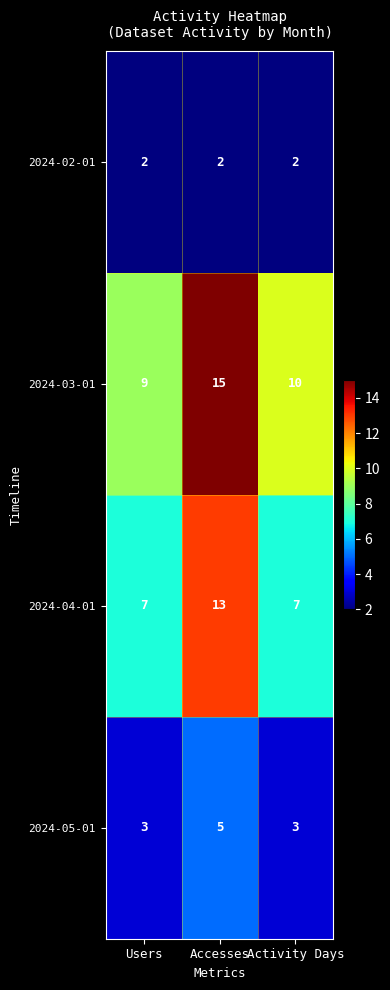

What is the difference between the highest and lowest values at Accesses?

13